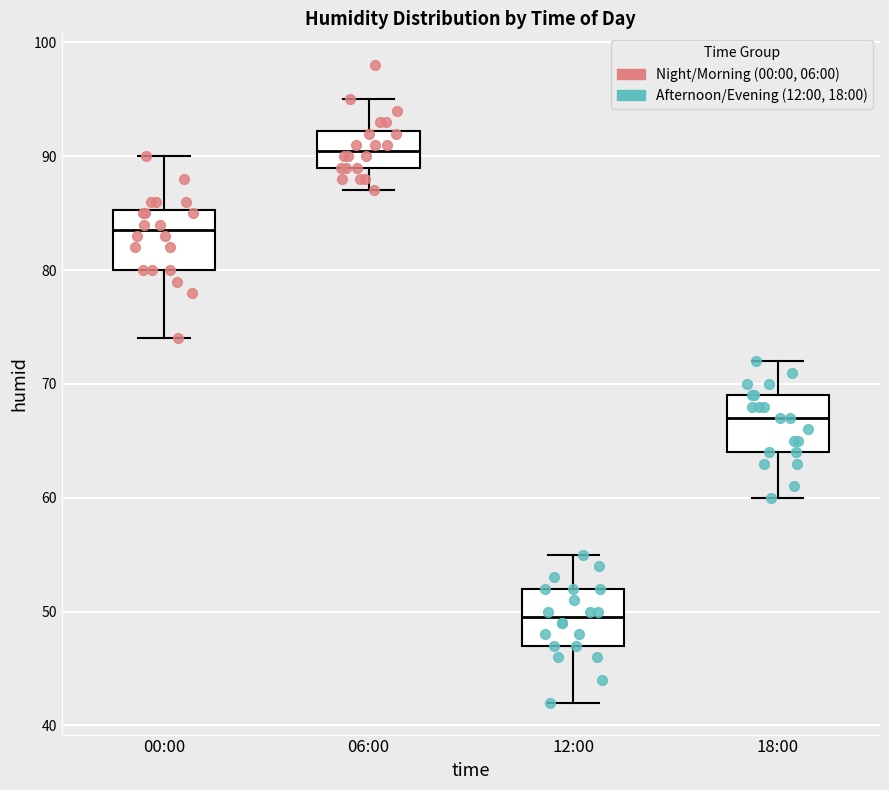

Reading left to right, read every box against the y-axis: the position of its median line, the range the box covers, and the ends of its whiskers. The values are not printed on the chart, so give them approximately, as read against the axis.

00:00: median 84, box 80 to 85, whiskers 74 to 90
06:00: median 91, box 89 to 92, whiskers 87 to 95
12:00: median 50, box 47 to 52, whiskers 42 to 55
18:00: median 67, box 64 to 69, whiskers 60 to 72